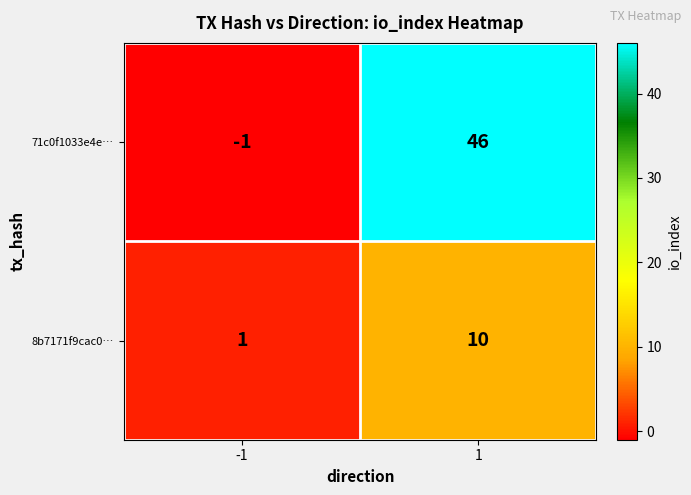

What is the sum of all 71c0f1033e4e… values?

45